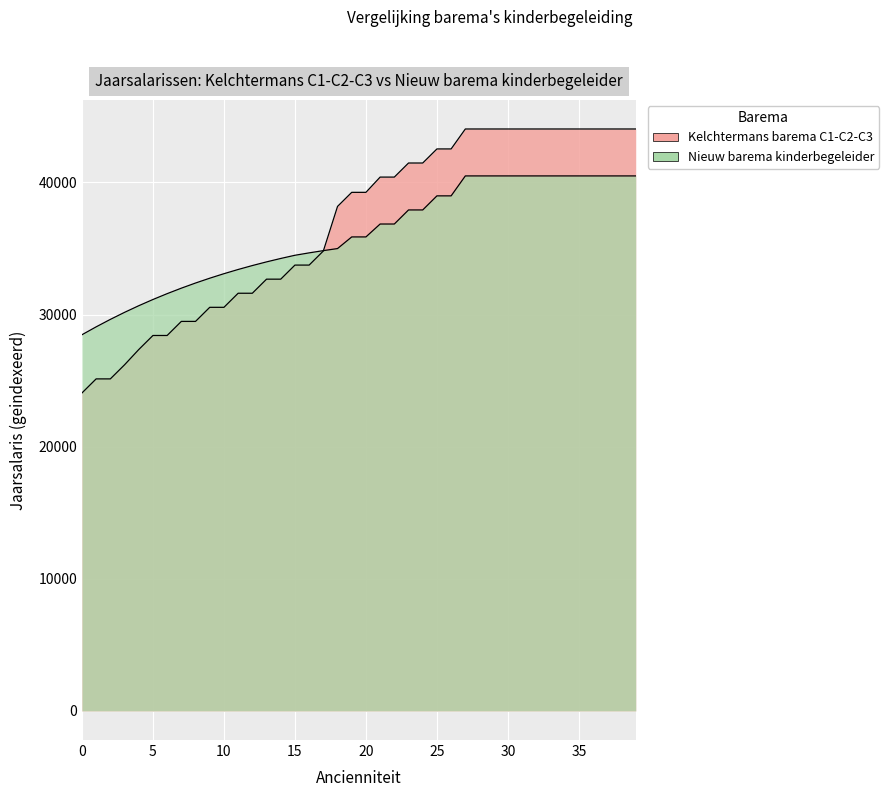

At how many categories does at least one series exceed 32609?

31